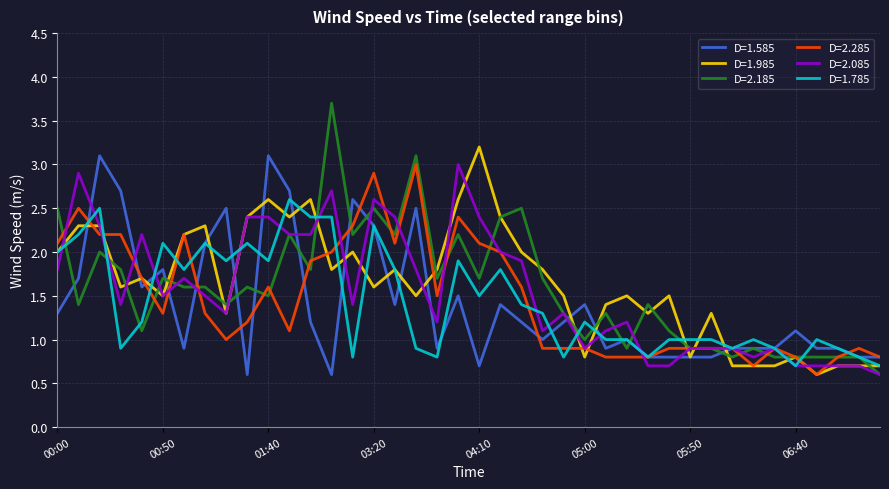

Which series has the largest range (max minus min)?

D=2.185